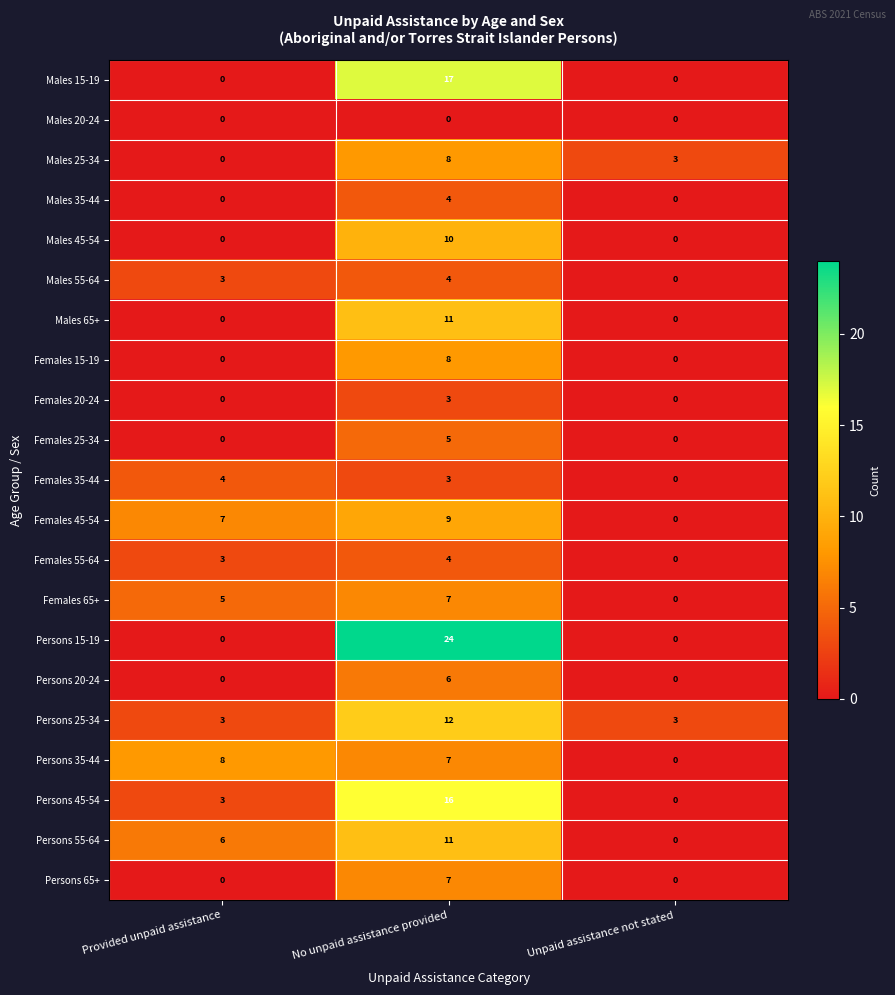

The Persons 15-19 series shows 24 at No unpaid assistance provided. True or false?

True